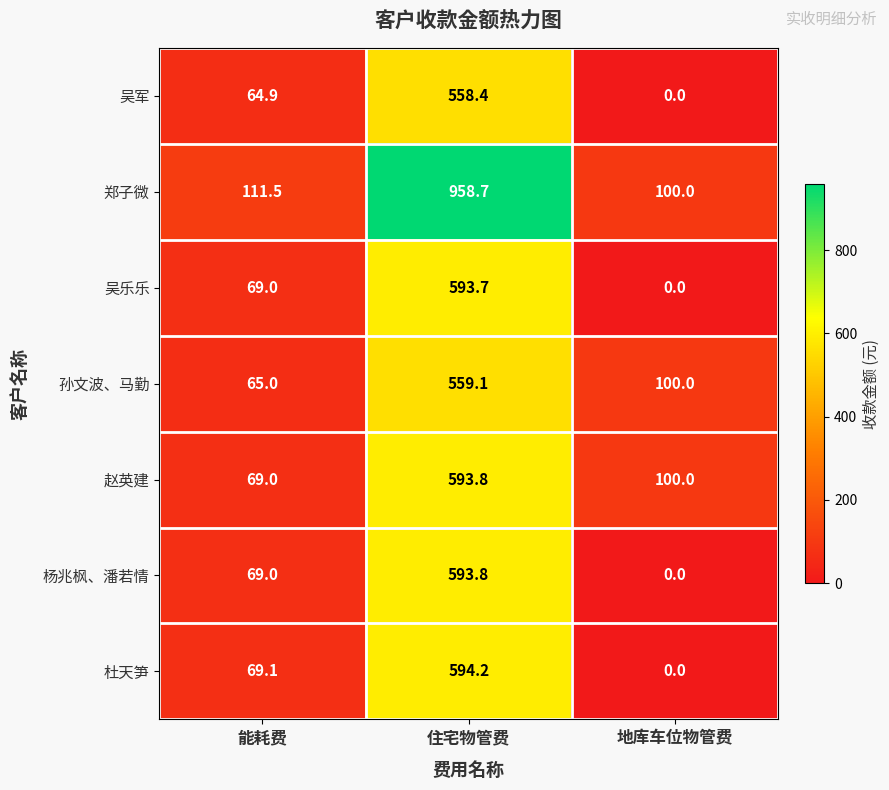

How many distinct data groups are displayed?

7